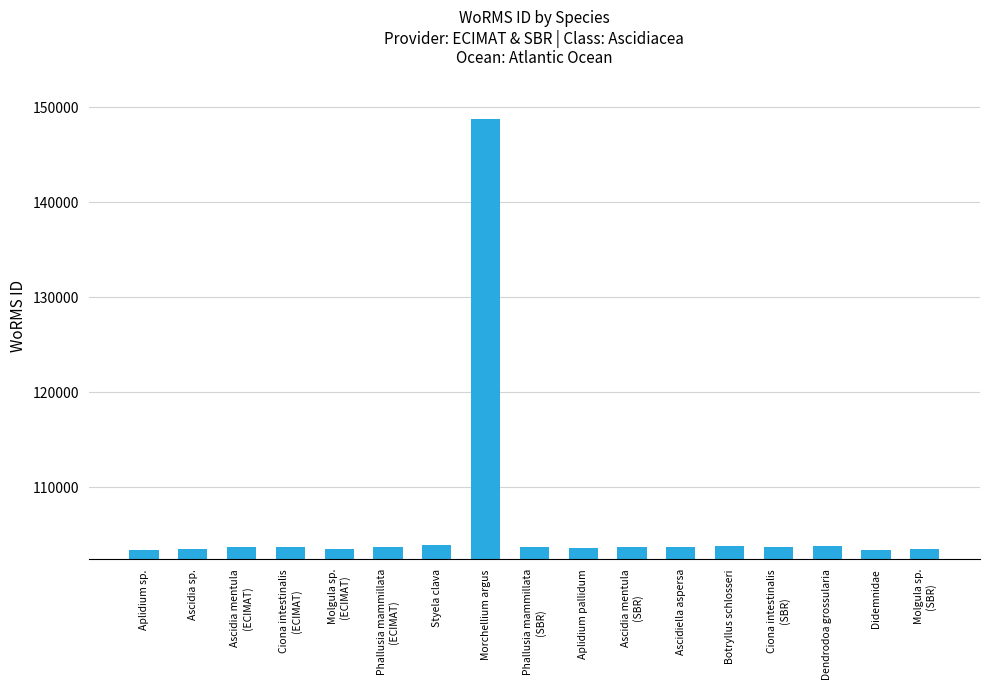

What is the change in value from Styela clava to Ascidia mentula
(SBR)?

-219